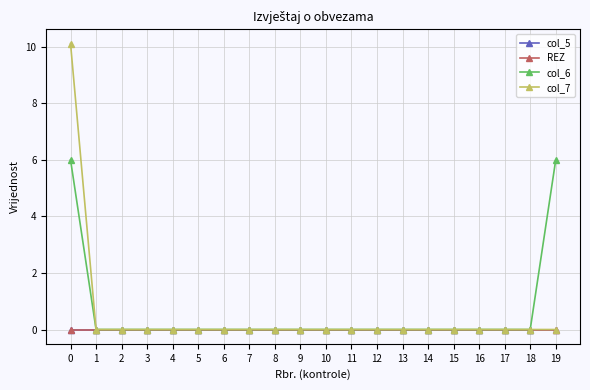

Reading left to right, transcribe all the data shown in this chart.

col_5: 0=0.0	1=0.0	2=0.0	3=0.0	4=0.0	5=0.0	6=0.0	7=0.0	8=0.0	9=0.0	10=0.0	11=0.0	12=0.0	13=0.0	14=0.0	15=0.0	16=0.0	17=0.0	18=0.0	19=0.0
REZ: 0=0.0	1=0.0	2=0.0	3=0.0	4=0.0	5=0.0	6=0.0	7=0.0	8=0.0	9=0.0	10=0.0	11=0.0	12=0.0	13=0.0	14=0.0	15=0.0	16=0.0	17=0.0	18=0.0	19=0.0
col_6: 0=6.0	1=0.0	2=0.0	3=0.0	4=0.0	5=0.0	6=0.0	7=0.0	8=0.0	9=0.0	10=0.0	11=0.0	12=0.0	13=0.0	14=0.0	15=0.0	16=0.0	17=0.0	18=0.0	19=6.0
col_7: 0=10.1	1=0.0	2=0.0	3=0.0	4=0.0	5=0.0	6=0.0	7=0.0	8=0.0	9=0.0	10=0.0	11=0.0	12=0.0	13=0.0	14=0.0	15=0.0	16=0.0	17=0.0	18=0.0	19=0.0